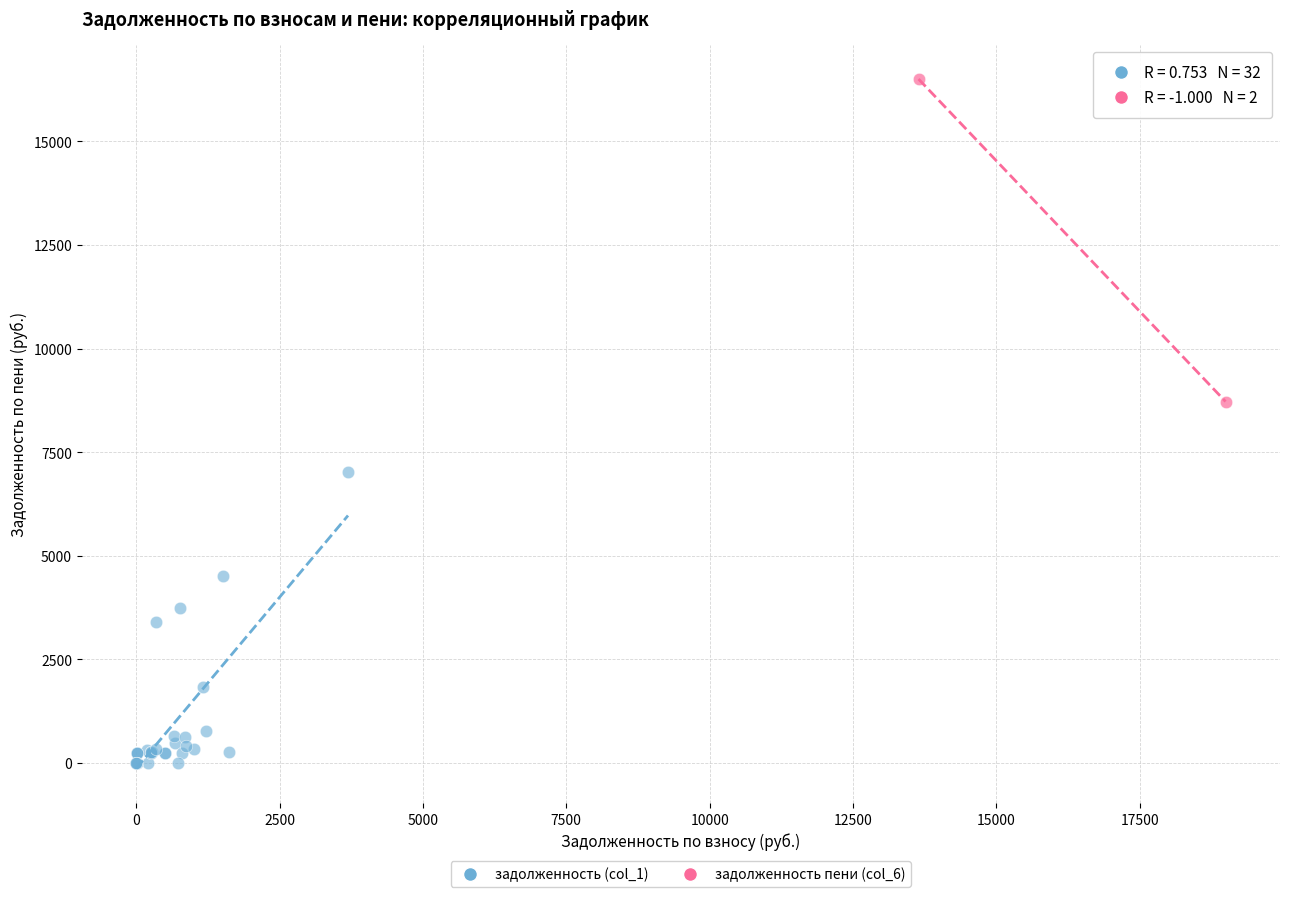

Which series contains the highest Y value?

задолженность пени (col_6)